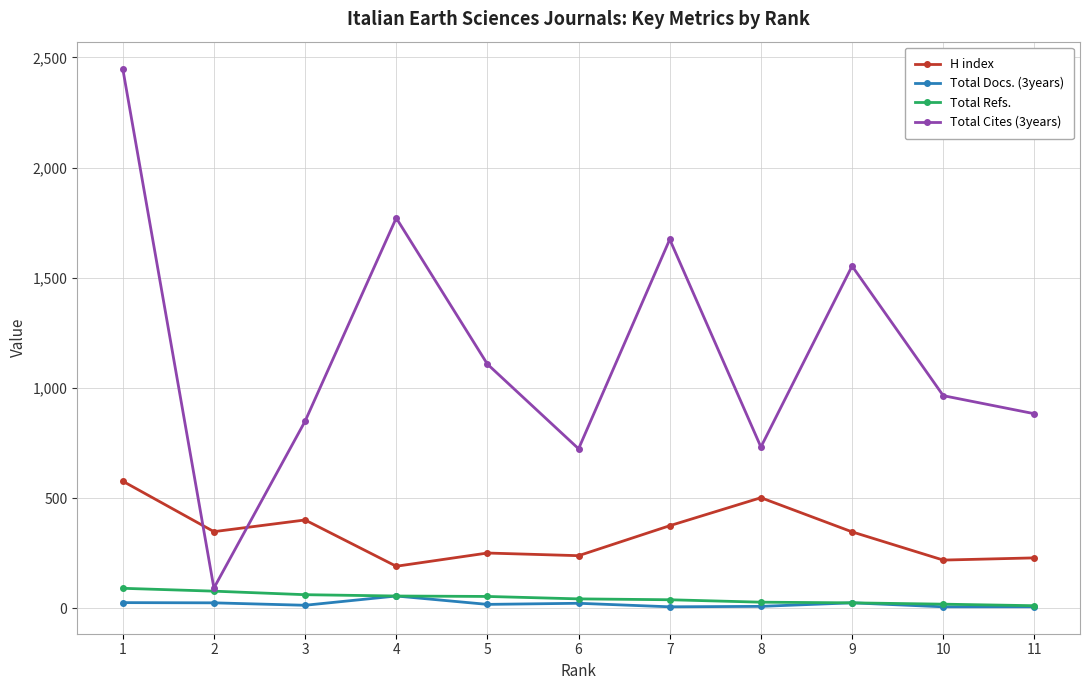

What is the spread (max minus min) of values at 3?

835